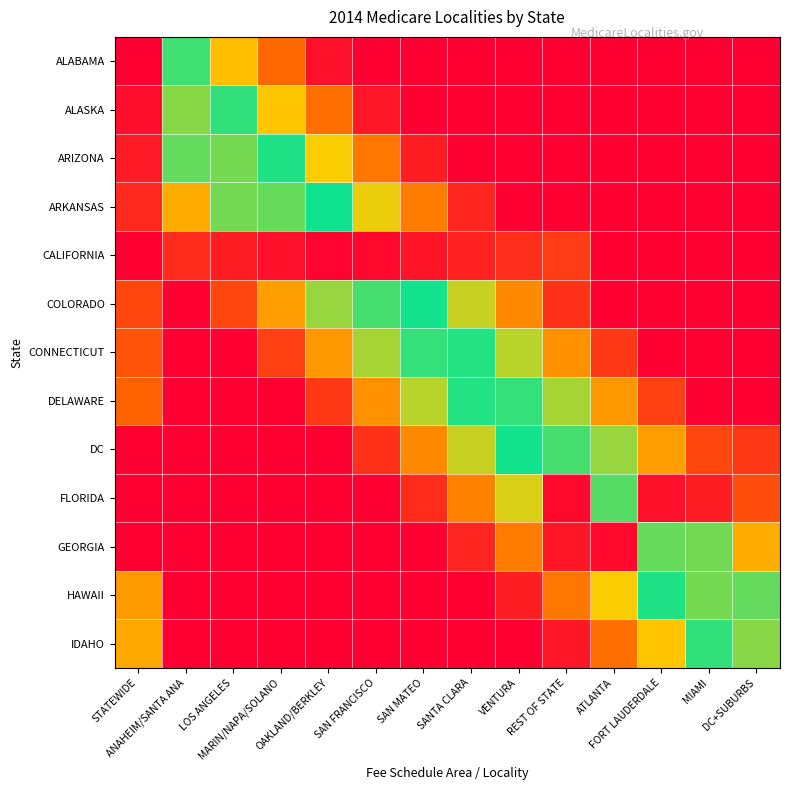

Reading right to left, what are all the values shown in this chart?

ALABAMA: DC+SUBURBS=0.0	MIAMI=0.0	FORT LAUDERDALE=0.0	ATLANTA=0.0	REST OF STATE=0.0	VENTURA=0.0	SANTA CLARA=0.0	SAN MATEO=0.0	SAN FRANCISCO=0.0	OAKLAND/BERKLEY=0.0	MARIN/NAPA/SOLANO=0.2	LOS ANGELES=0.3	ANAHEIM/SANTA ANA=0.5	STATEWIDE=1.0
ALASKA: DC+SUBURBS=0.0	MIAMI=0.0	FORT LAUDERDALE=0.0	ATLANTA=0.0	REST OF STATE=0.0	VENTURA=0.0	SANTA CLARA=0.0	SAN MATEO=0.0	SAN FRANCISCO=0.0	OAKLAND/BERKLEY=0.2	MARIN/NAPA/SOLANO=0.3	LOS ANGELES=0.5	ANAHEIM/SANTA ANA=0.6	STATEWIDE=1.0
ARIZONA: DC+SUBURBS=0.0	MIAMI=0.0	FORT LAUDERDALE=0.0	ATLANTA=0.0	REST OF STATE=0.0	VENTURA=0.0	SANTA CLARA=0.0	SAN MATEO=0.1	SAN FRANCISCO=0.2	OAKLAND/BERKLEY=0.3	MARIN/NAPA/SOLANO=0.5	LOS ANGELES=0.6	ANAHEIM/SANTA ANA=0.4	STATEWIDE=1.0
ARKANSAS: DC+SUBURBS=0.0	MIAMI=0.0	FORT LAUDERDALE=0.0	ATLANTA=0.0	REST OF STATE=0.0	VENTURA=0.0	SANTA CLARA=0.1	SAN MATEO=0.2	SAN FRANCISCO=0.3	OAKLAND/BERKLEY=0.5	MARIN/NAPA/SOLANO=0.6	LOS ANGELES=0.4	ANAHEIM/SANTA ANA=0.3	STATEWIDE=0.9
CALIFORNIA: DC+SUBURBS=0.0	MIAMI=0.0	FORT LAUDERDALE=0.0	ATLANTA=0.0	REST OF STATE=0.9	VENTURA=0.9	SANTA CLARA=0.9	SAN MATEO=1.0	SAN FRANCISCO=1.0	OAKLAND/BERKLEY=1.0	MARIN/NAPA/SOLANO=1.0	LOS ANGELES=1.0	ANAHEIM/SANTA ANA=0.9	STATEWIDE=0.0
COLORADO: DC+SUBURBS=0.0	MIAMI=0.0	FORT LAUDERDALE=0.0	ATLANTA=0.0	REST OF STATE=0.1	VENTURA=0.2	SANTA CLARA=0.4	SAN MATEO=0.5	SAN FRANCISCO=0.5	OAKLAND/BERKLEY=0.4	MARIN/NAPA/SOLANO=0.3	LOS ANGELES=0.1	ANAHEIM/SANTA ANA=0.0	STATEWIDE=0.9
CONNECTICUT: DC+SUBURBS=0.0	MIAMI=0.0	FORT LAUDERDALE=0.0	ATLANTA=0.1	REST OF STATE=0.2	VENTURA=0.4	SANTA CLARA=0.5	SAN MATEO=0.5	SAN FRANCISCO=0.4	OAKLAND/BERKLEY=0.2	MARIN/NAPA/SOLANO=0.1	LOS ANGELES=0.0	ANAHEIM/SANTA ANA=0.0	STATEWIDE=0.9
DELAWARE: DC+SUBURBS=0.0	MIAMI=0.0	FORT LAUDERDALE=0.1	ATLANTA=0.2	REST OF STATE=0.4	VENTURA=0.5	SANTA CLARA=0.5	SAN MATEO=0.4	SAN FRANCISCO=0.2	OAKLAND/BERKLEY=0.1	MARIN/NAPA/SOLANO=0.0	LOS ANGELES=0.0	ANAHEIM/SANTA ANA=0.0	STATEWIDE=0.8
DC: DC+SUBURBS=0.9	MIAMI=0.1	FORT LAUDERDALE=0.3	ATLANTA=0.4	REST OF STATE=0.5	VENTURA=0.5	SANTA CLARA=0.4	SAN MATEO=0.2	SAN FRANCISCO=0.1	OAKLAND/BERKLEY=0.0	MARIN/NAPA/SOLANO=0.0	LOS ANGELES=0.0	ANAHEIM/SANTA ANA=0.0	STATEWIDE=0.0
FLORIDA: DC+SUBURBS=0.1	MIAMI=1.0	FORT LAUDERDALE=1.0	ATLANTA=0.6	REST OF STATE=1.0	VENTURA=0.4	SANTA CLARA=0.2	SAN MATEO=0.1	SAN FRANCISCO=0.0	OAKLAND/BERKLEY=0.0	MARIN/NAPA/SOLANO=0.0	LOS ANGELES=0.0	ANAHEIM/SANTA ANA=0.0	STATEWIDE=0.0
GEORGIA: DC+SUBURBS=0.3	MIAMI=0.4	FORT LAUDERDALE=0.6	ATLANTA=1.0	REST OF STATE=1.0	VENTURA=0.2	SANTA CLARA=0.1	SAN MATEO=0.0	SAN FRANCISCO=0.0	OAKLAND/BERKLEY=0.0	MARIN/NAPA/SOLANO=0.0	LOS ANGELES=0.0	ANAHEIM/SANTA ANA=0.0	STATEWIDE=0.0
HAWAII: DC+SUBURBS=0.4	MIAMI=0.6	FORT LAUDERDALE=0.5	ATLANTA=0.3	REST OF STATE=0.2	VENTURA=0.1	SANTA CLARA=0.0	SAN MATEO=0.0	SAN FRANCISCO=0.0	OAKLAND/BERKLEY=0.0	MARIN/NAPA/SOLANO=0.0	LOS ANGELES=0.0	ANAHEIM/SANTA ANA=0.0	STATEWIDE=0.7
IDAHO: DC+SUBURBS=0.6	MIAMI=0.5	FORT LAUDERDALE=0.3	ATLANTA=0.2	REST OF STATE=0.0	VENTURA=0.0	SANTA CLARA=0.0	SAN MATEO=0.0	SAN FRANCISCO=0.0	OAKLAND/BERKLEY=0.0	MARIN/NAPA/SOLANO=0.0	LOS ANGELES=0.0	ANAHEIM/SANTA ANA=0.0	STATEWIDE=0.7